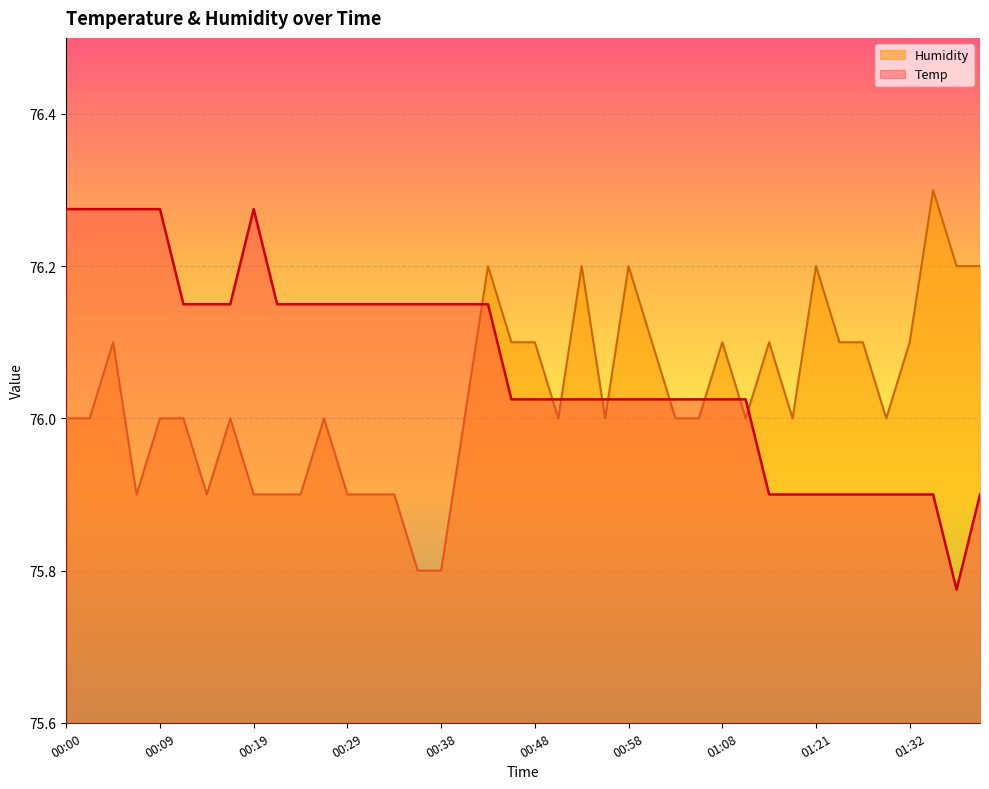

Reading left to right, transcribe all the data shown in this chart.

Temp: 00:00=76.3	00:02=76.3	00:04=76.3	00:07=76.3	00:09=76.3	00:12=76.2	00:14=76.2	00:17=76.2	00:19=76.3	00:21=76.2	00:24=76.2	00:26=76.2	00:29=76.2	00:31=76.2	00:33=76.2	00:36=76.2	00:38=76.2	00:41=76.2	00:43=76.2	00:46=76.0	00:48=76.0	00:51=76.0	00:53=76.0	00:56=76.0	00:58=76.0	01:01=76.0	01:03=76.0	01:06=76.0	01:08=76.0	01:14=76.0	01:16=75.9	01:19=75.9	01:21=75.9	01:24=75.9	01:27=75.9	01:29=75.9	01:32=75.9	01:34=75.9	01:37=75.8	01:39=75.9
Humidity: 00:00=76.0	00:02=76.0	00:04=76.1	00:07=75.9	00:09=76.0	00:12=76.0	00:14=75.9	00:17=76.0	00:19=75.9	00:21=75.9	00:24=75.9	00:26=76.0	00:29=75.9	00:31=75.9	00:33=75.9	00:36=75.8	00:38=75.8	00:41=76.0	00:43=76.2	00:46=76.1	00:48=76.1	00:51=76.0	00:53=76.2	00:56=76.0	00:58=76.2	01:01=76.1	01:03=76.0	01:06=76.0	01:08=76.1	01:14=76.0	01:16=76.1	01:19=76.0	01:21=76.2	01:24=76.1	01:27=76.1	01:29=76.0	01:32=76.1	01:34=76.3	01:37=76.2	01:39=76.2